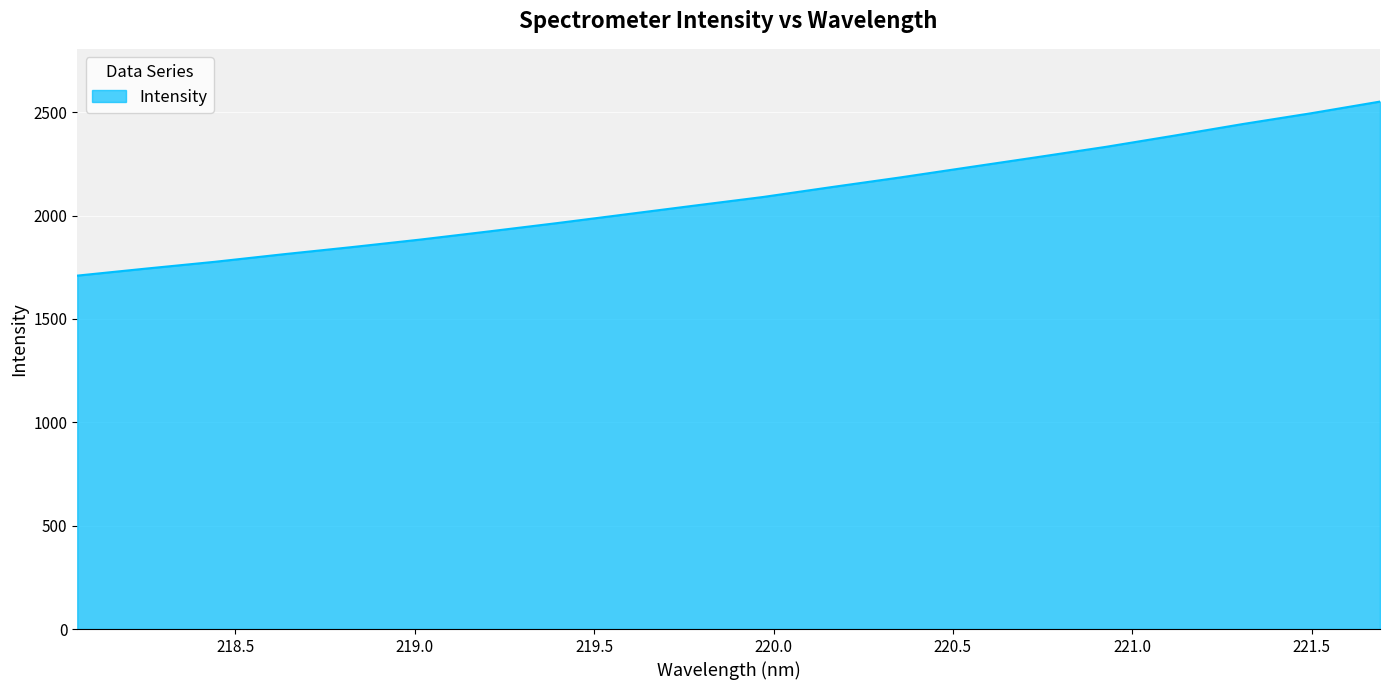

What is the greatest value displayed?

2551.3